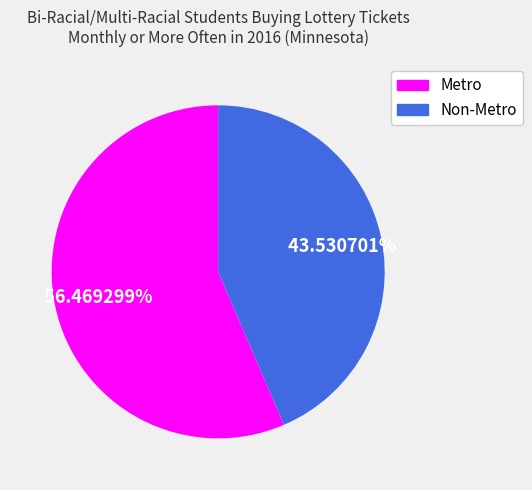

To the nearest percent, what percentage of the pie is Metro?

56%